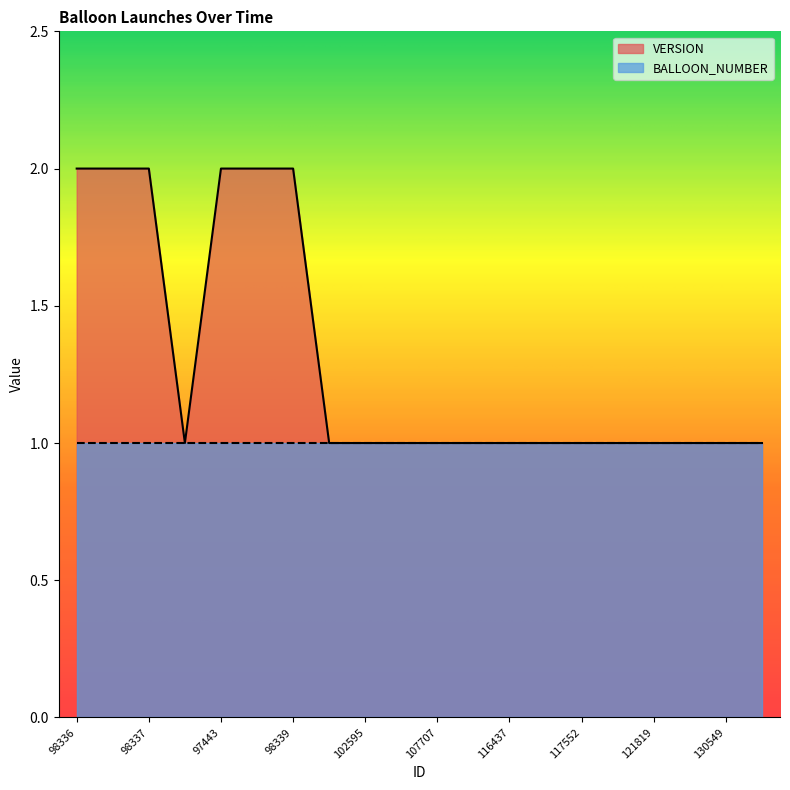

What is the ratio of the value at 119400 to the value at 102595?

1.0